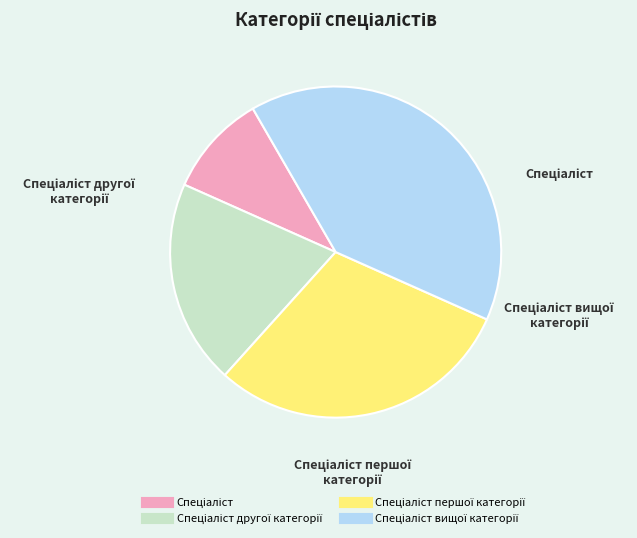

Is there a majority slice in this chart?

No